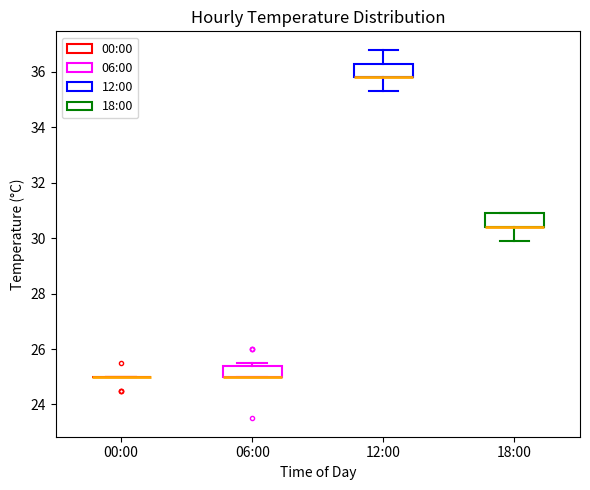

Reading left to right, transcribe this box plot: for each box, give where its median line is, the range the box spans, and where its two whiskers end, as read against the y-axis. The values are not printed on the chart, so give them approximately, as read against the axis.

00:00: box collapsed to a line at 25.0, whiskers 25.0 to 25.0
06:00: median 25.0 (drawn on the box's lower edge), box 25.0 to 25.4, whiskers 25.0 to 25.6
12:00: median 35.8 (drawn on the box's lower edge), box 35.8 to 36.4, whiskers 35.4 to 36.8
18:00: median 30.4 (drawn on the box's lower edge), box 30.4 to 31.0, whiskers 30.0 to 31.0